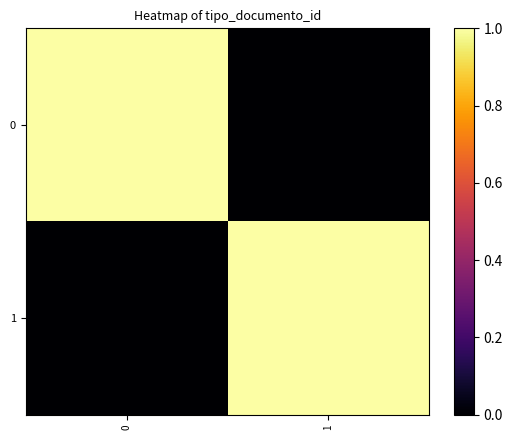

Reading right to left, list all the values displayed in this chart.

0: 1=0	0=1
1: 1=1	0=0